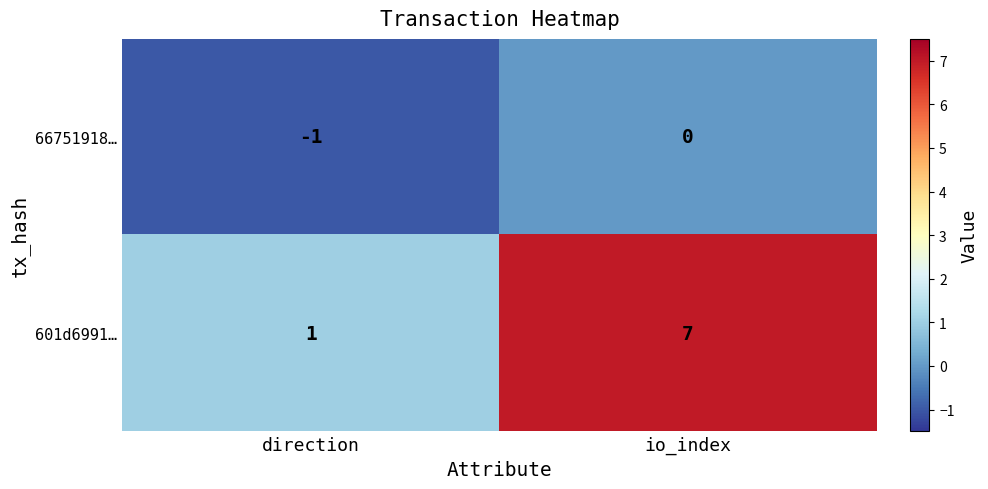

What is the difference between the maximum and minimum values in the 601d6991… series?

6